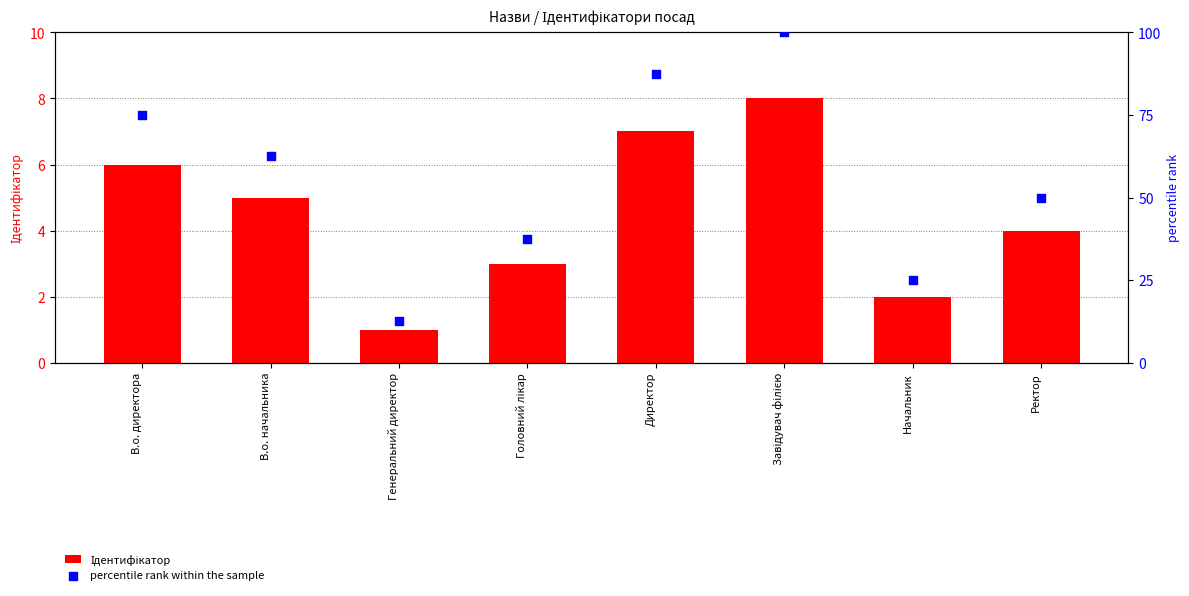

Which series contains the lowest Y value?

Ідентифікатор